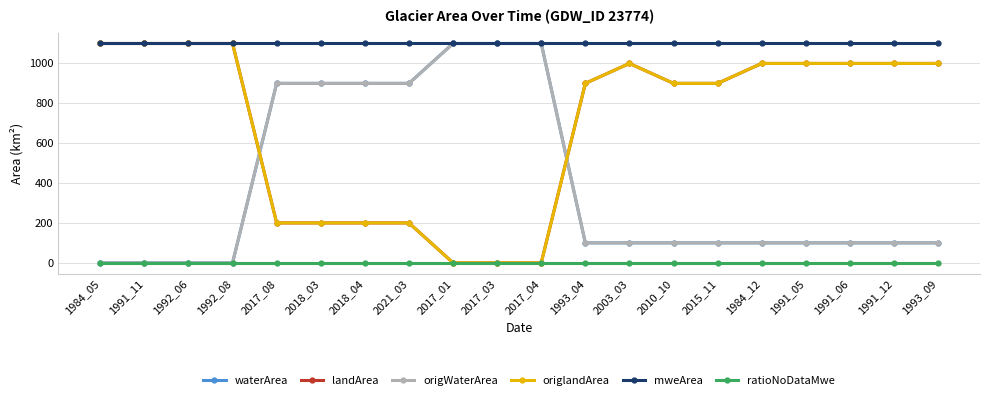

Reading right to left, list all the values displayed in this chart.

waterArea: 100	100	100	100	100	100	100	100	100	1100	1100	1100	900	900	900	900	0	0	0	0
landArea: 1000	1000	1000	1000	1000	900	900	1000	900	0	0	0	200	200	200	200	1100	1100	1100	1100
origWaterArea: 100	100	100	100	100	100	100	100	100	1100	1100	1100	900	900	900	900	0	0	0	0
origlandArea: 1000	1000	1000	1000	1000	900	900	1000	900	0	0	0	200	200	200	200	1100	1100	1100	1100
mweArea: 1100	1100	1100	1100	1100	1100	1100	1100	1100	1100	1100	1100	1100	1100	1100	1100	1100	1100	1100	1100
ratioNoDataMwe: 0	0	0	0	0	0	0	0	0	0	0	0	0	0	0	0	0	0	0	0